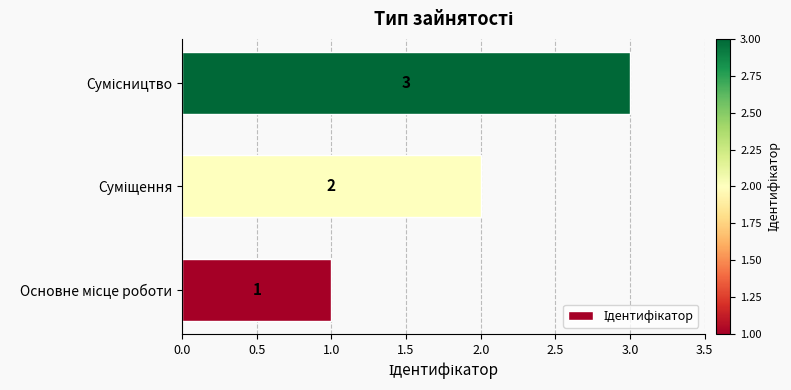

How many data points are less than 2?

1